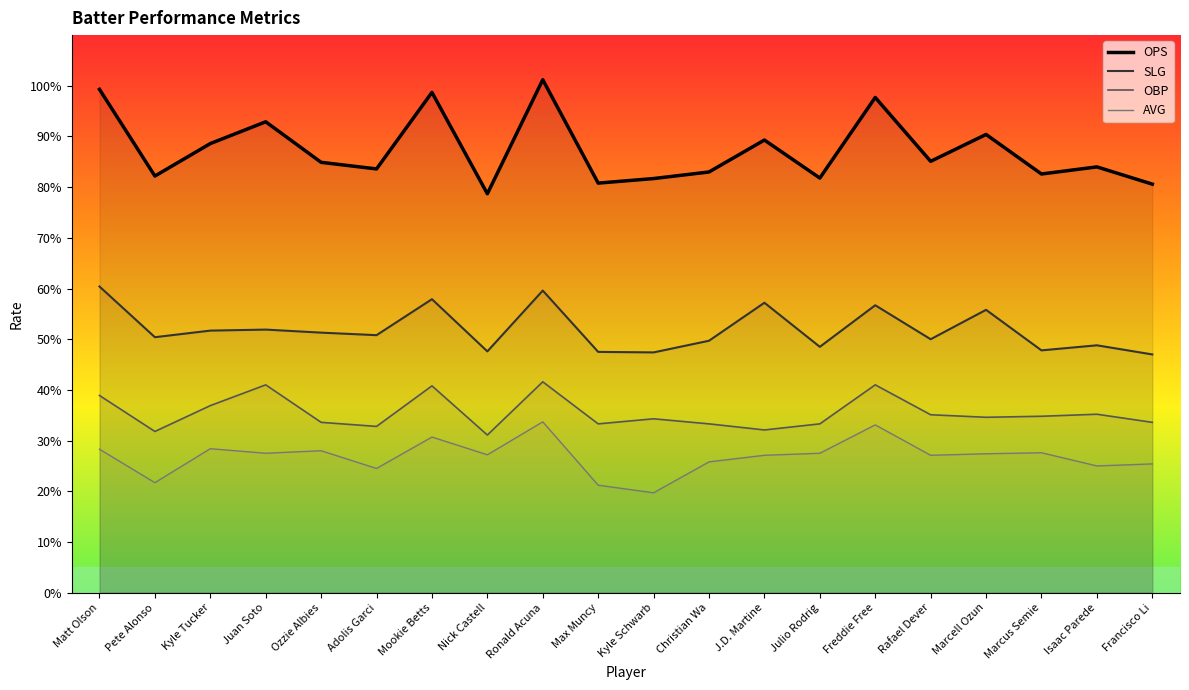

What is the minimum value shown in the chart?

0.2